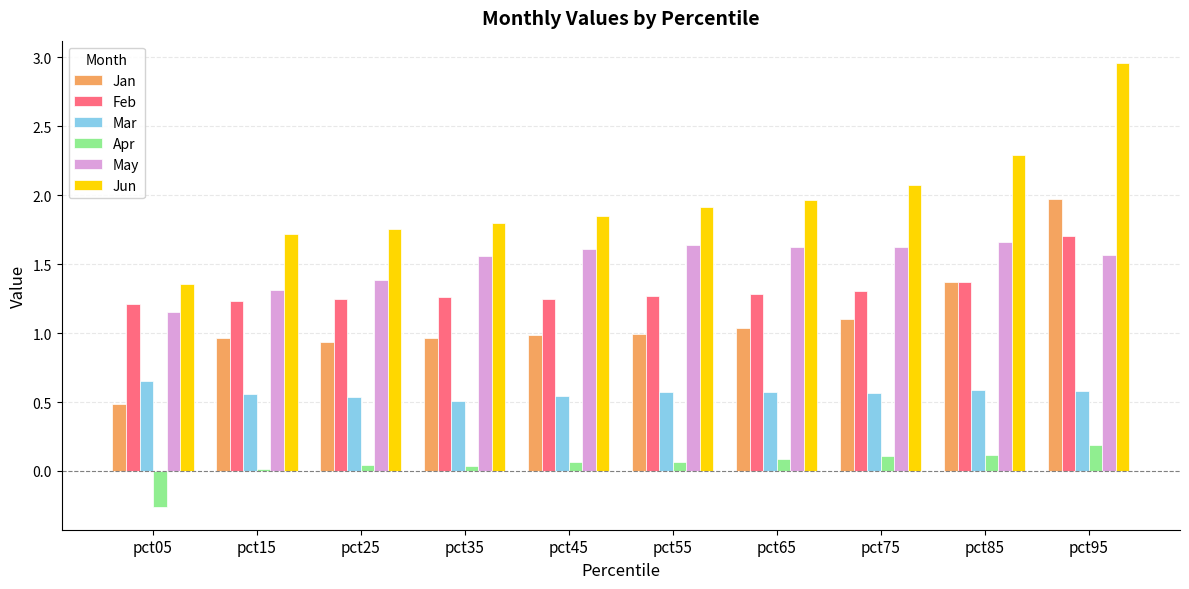

Which series changed the most between pct65 and pct95?

Jun